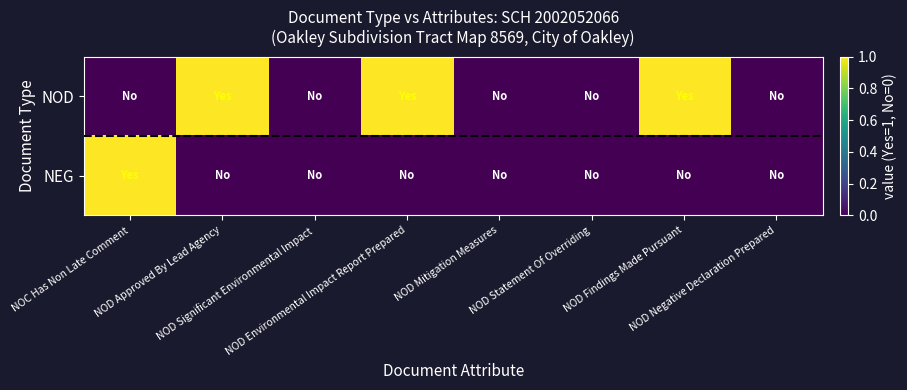

List the series in order of their peak value, highest first.

NOD, NEG